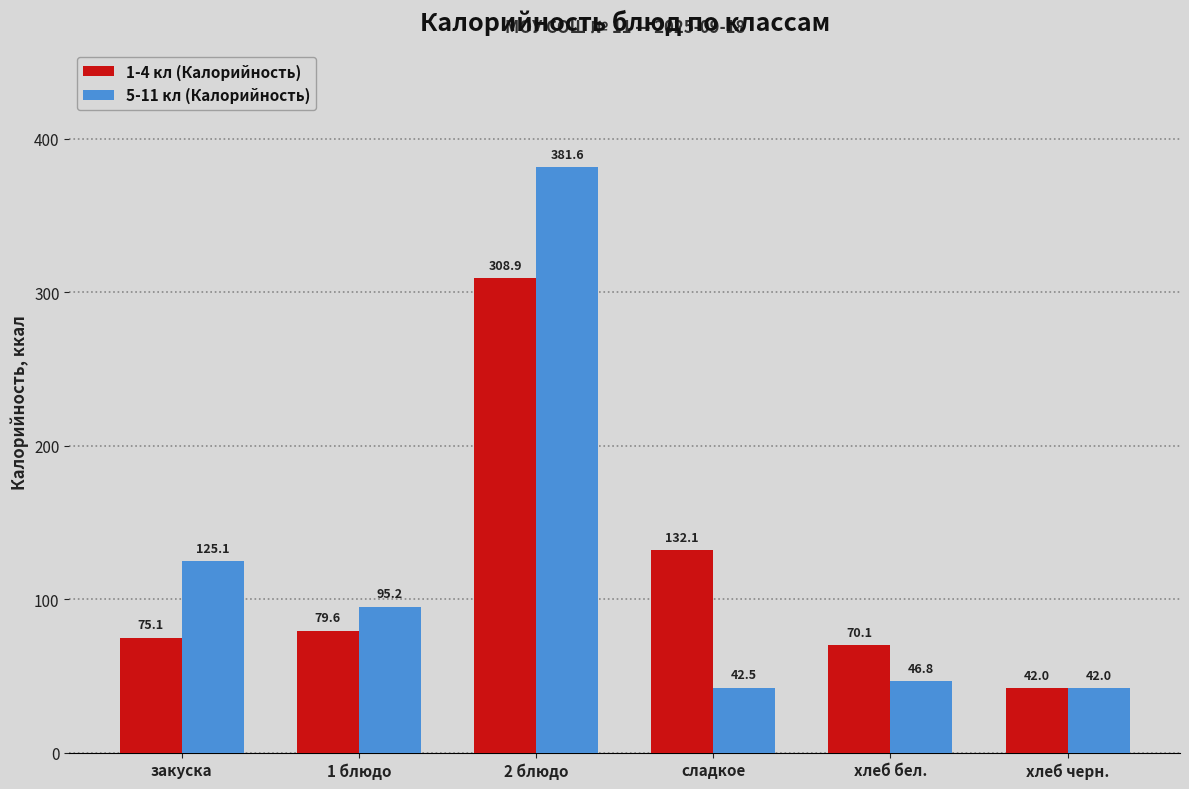

What is the difference between the highest and lowest values at закуска?

50.0